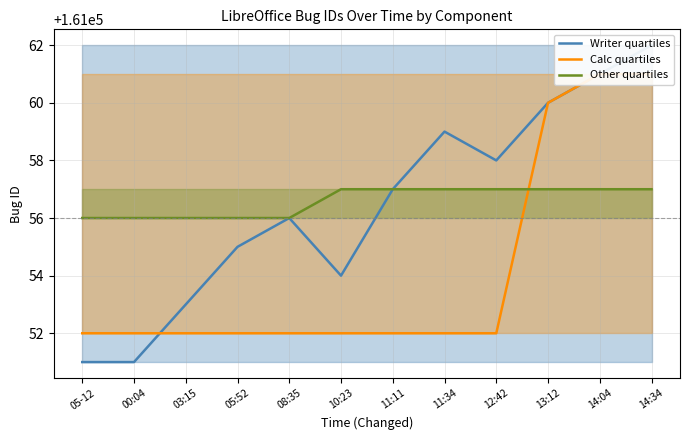

What is the difference between the maximum and minimum values in the Calc quartiles series?

9